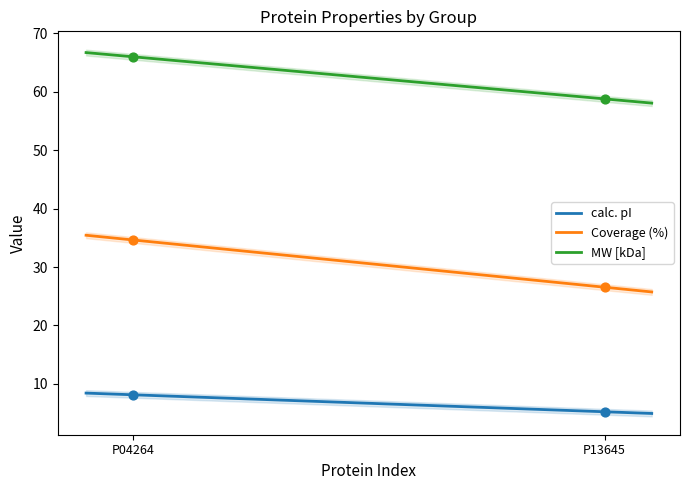

Which series contains the lowest Y value?

calc. pI